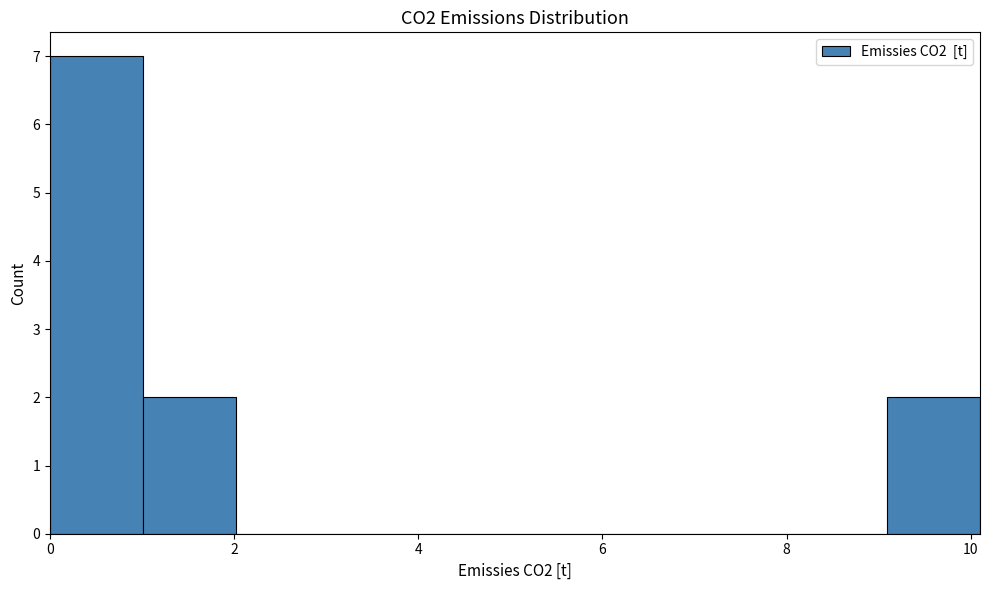

What is the height of the bar covering 0.0 to 1.0 on the x-axis? Neither the bar edges nor the heights are printed on the chart, so give them approximately, as read against the axes.

7